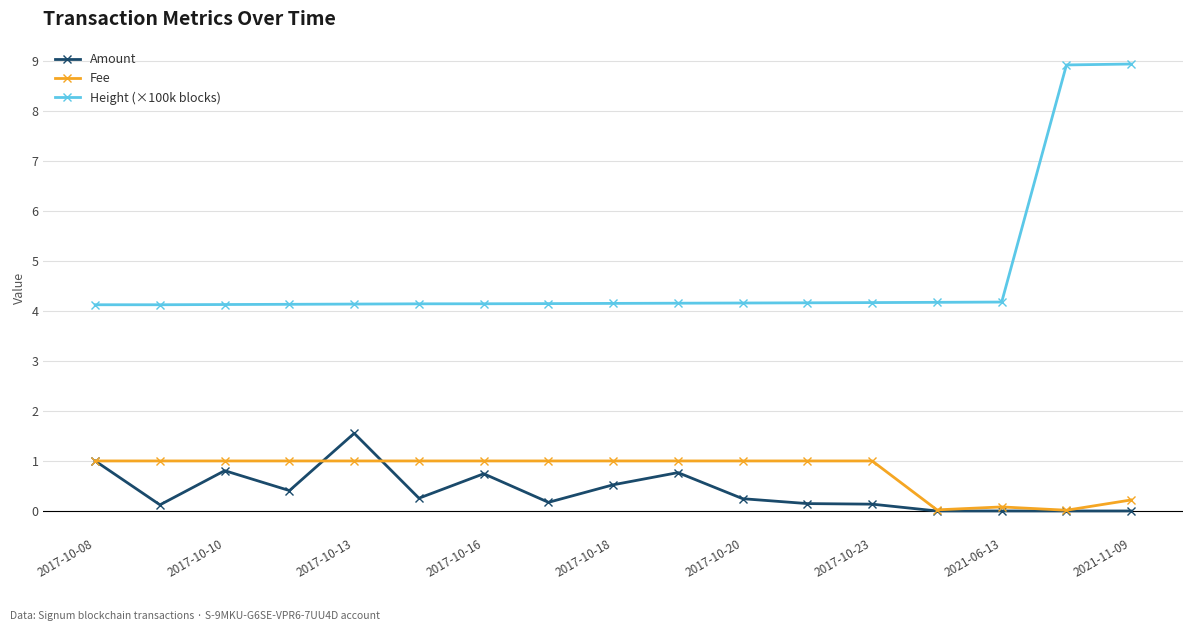

What is the maximum value for Height (×100k blocks)?

8.9